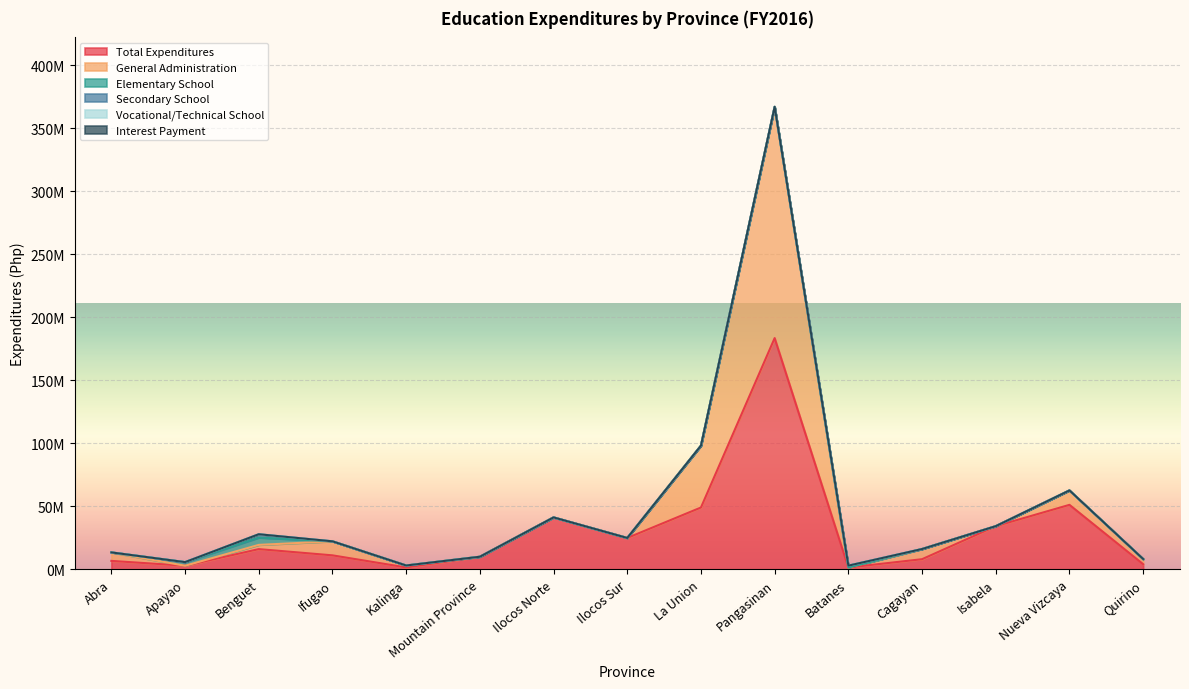

What is the maximum value shown in the chart?

183491026.2